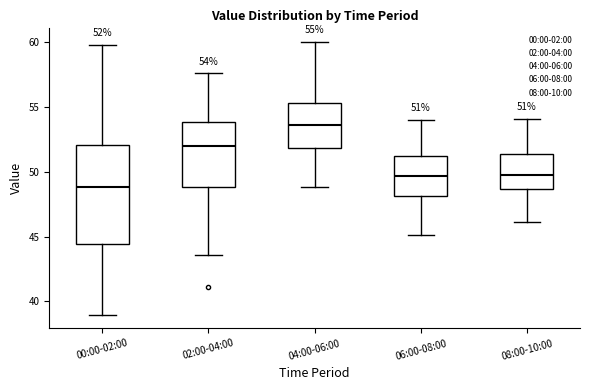

Which box is the tallest, from its lower edge to its upper edge?

00:00-02:00